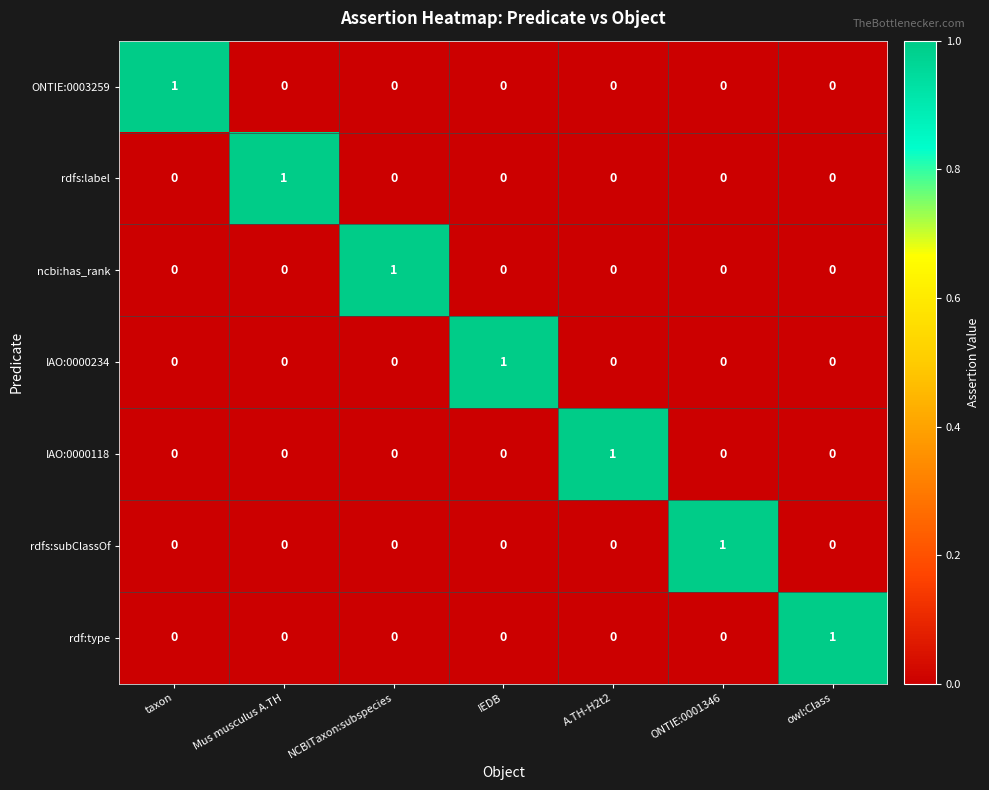

True or false: ncbi:has_rank has a value of -1 at A.TH-H2t2.

False